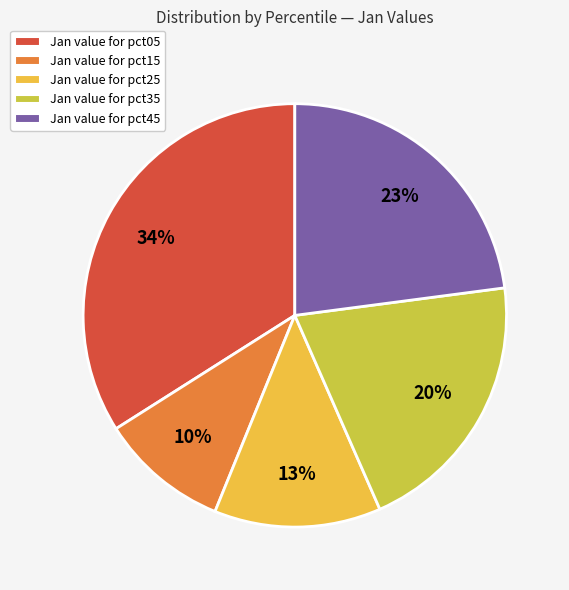

Is there a majority slice in this chart?

No